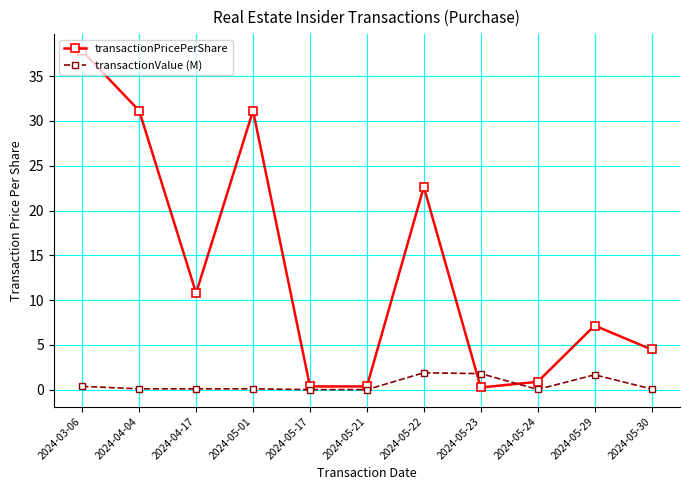

The transactionValue (M) series shows 1.7 at 2024-05-29. True or false?

True